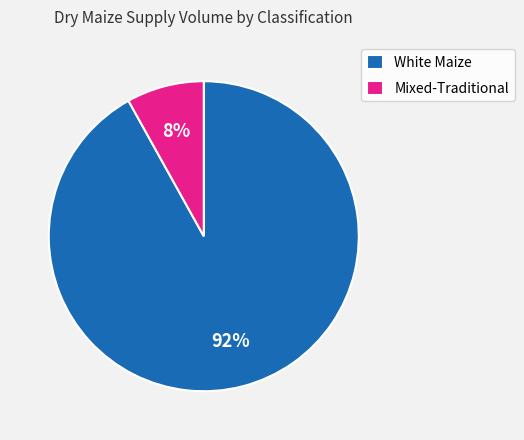

Is there any slice that represents more than half of the pie?

Yes